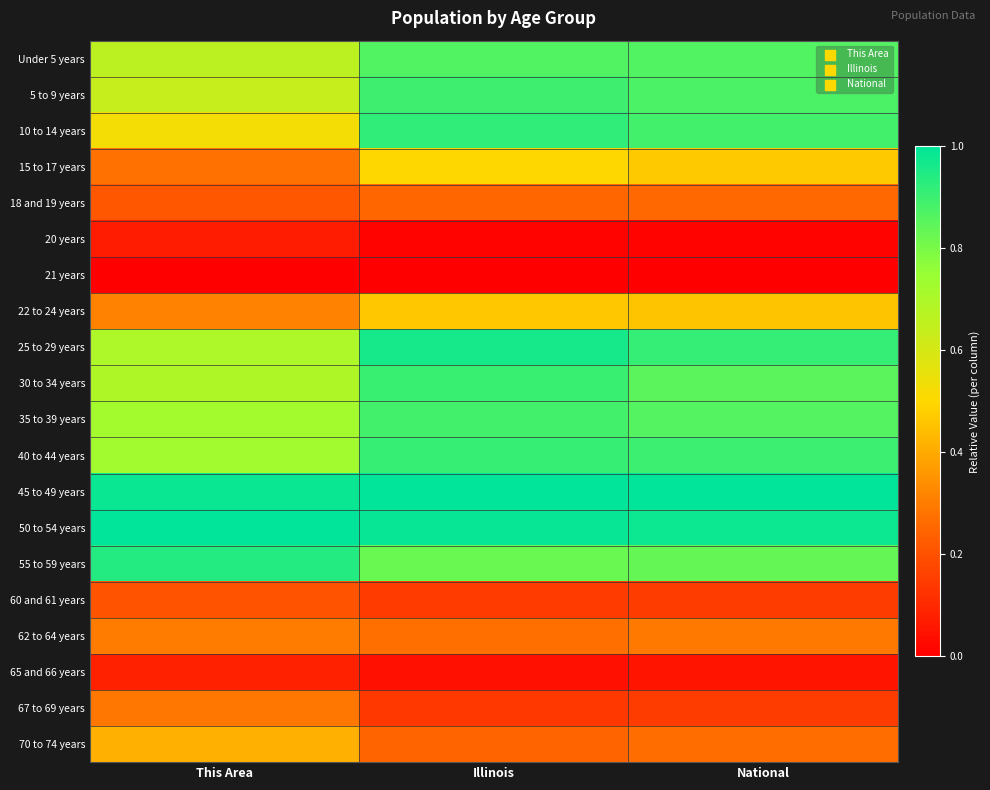

Reading left to right, extract all data points from this chart.

Under 5 years: This Area=0.7	Illinois=0.9	National=0.9
5 to 9 years: This Area=0.6	Illinois=0.9	National=0.9
10 to 14 years: This Area=0.5	Illinois=0.9	National=0.9
15 to 17 years: This Area=0.3	Illinois=0.5	National=0.5
18 and 19 years: This Area=0.2	Illinois=0.3	National=0.3
20 years: This Area=0.1	Illinois=0.0	National=0.0
21 years: This Area=0.0	Illinois=0.0	National=0.0
22 to 24 years: This Area=0.3	Illinois=0.5	National=0.5
25 to 29 years: This Area=0.7	Illinois=1.0	National=0.9
30 to 34 years: This Area=0.7	Illinois=0.9	National=0.9
35 to 39 years: This Area=0.7	Illinois=0.9	National=0.9
40 to 44 years: This Area=0.7	Illinois=0.9	National=0.9
45 to 49 years: This Area=1.0	Illinois=1.0	National=1.0
50 to 54 years: This Area=1.0	Illinois=1.0	National=1.0
55 to 59 years: This Area=0.9	Illinois=0.8	National=0.8
60 and 61 years: This Area=0.2	Illinois=0.1	National=0.2
62 to 64 years: This Area=0.3	Illinois=0.3	National=0.3
65 and 66 years: This Area=0.1	Illinois=0.0	National=0.1
67 to 69 years: This Area=0.3	Illinois=0.1	National=0.2
70 to 74 years: This Area=0.4	Illinois=0.2	National=0.3